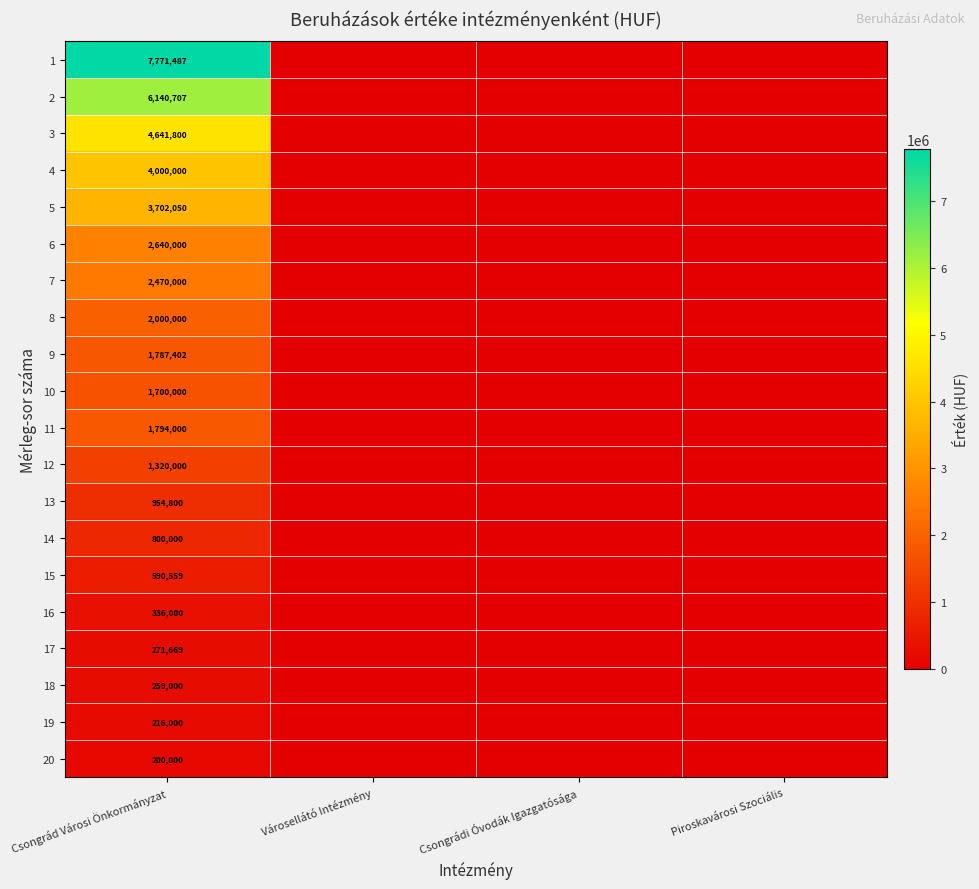

Count the number of data series in this chart.

20